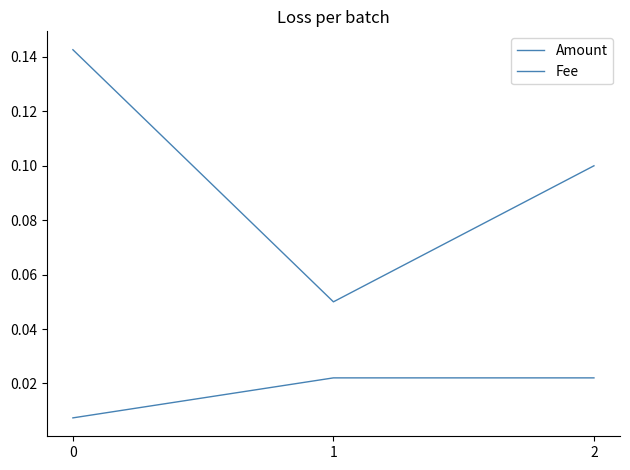

The value of Amount at 2 is 0.1. True or false?

True